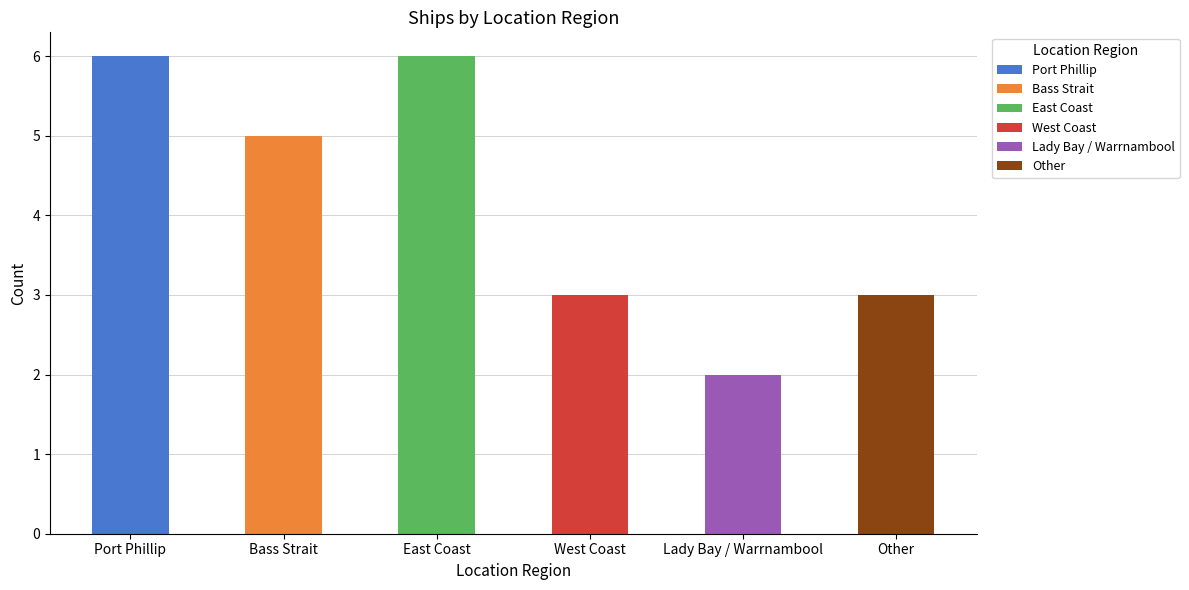

Which category has the lowest value across all series?

Lady Bay / Warrnambool